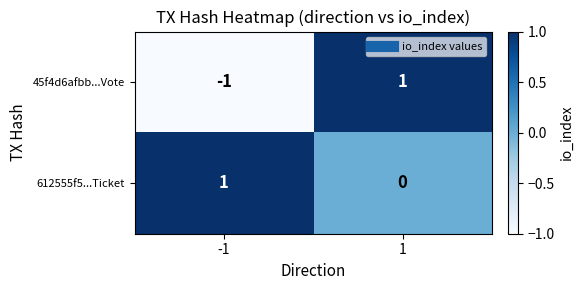

Which series changed the most between -1 and 1?

45f4d6afbb...Vote